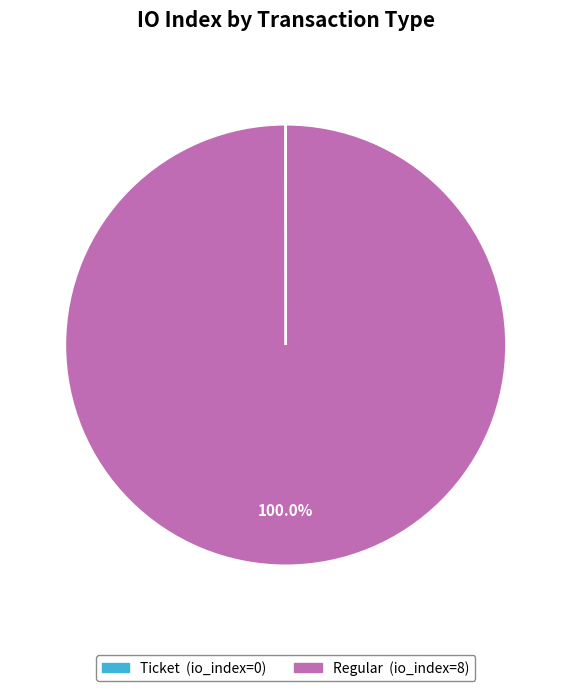

Which slice is the largest?

Regular (io_index=8)